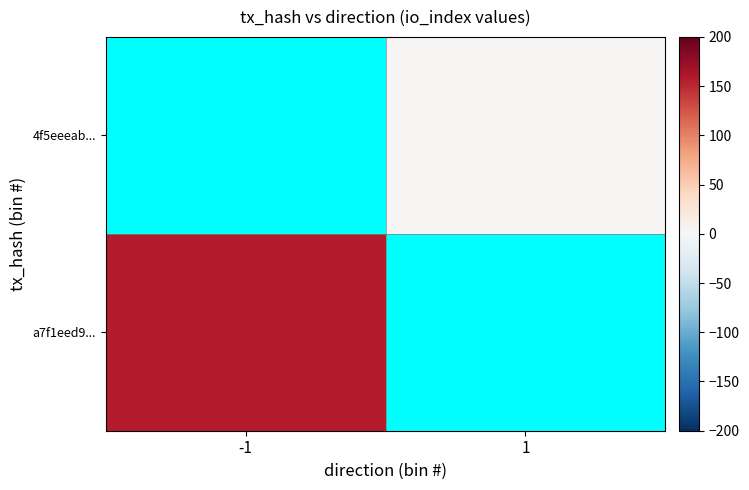

Rank the series by their average value, from lowest to highest.

a7f1eed9..., 4f5eeeab...